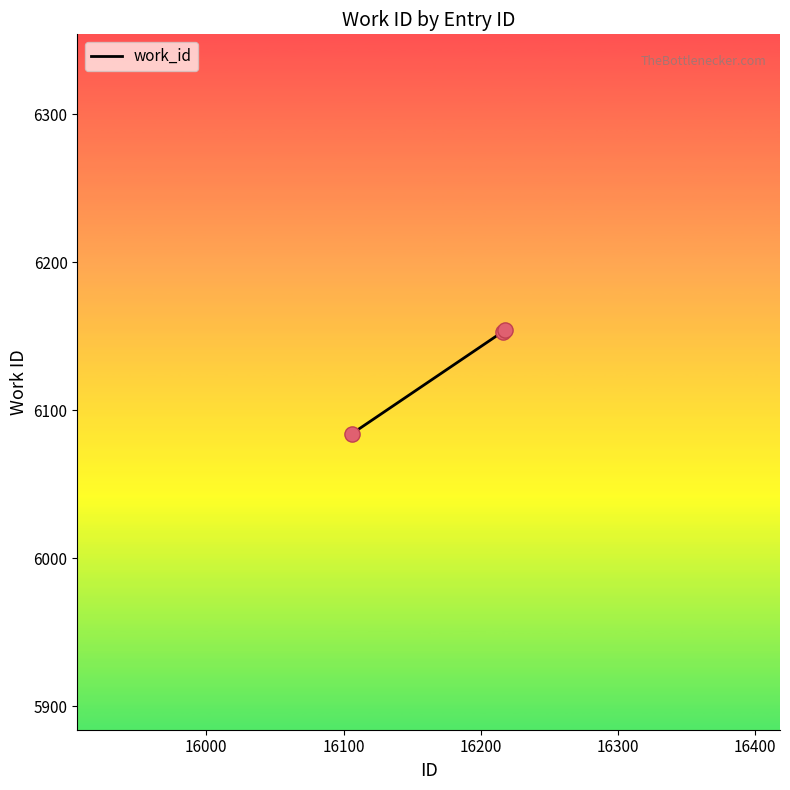

What is the minimum value shown in the chart?

6084